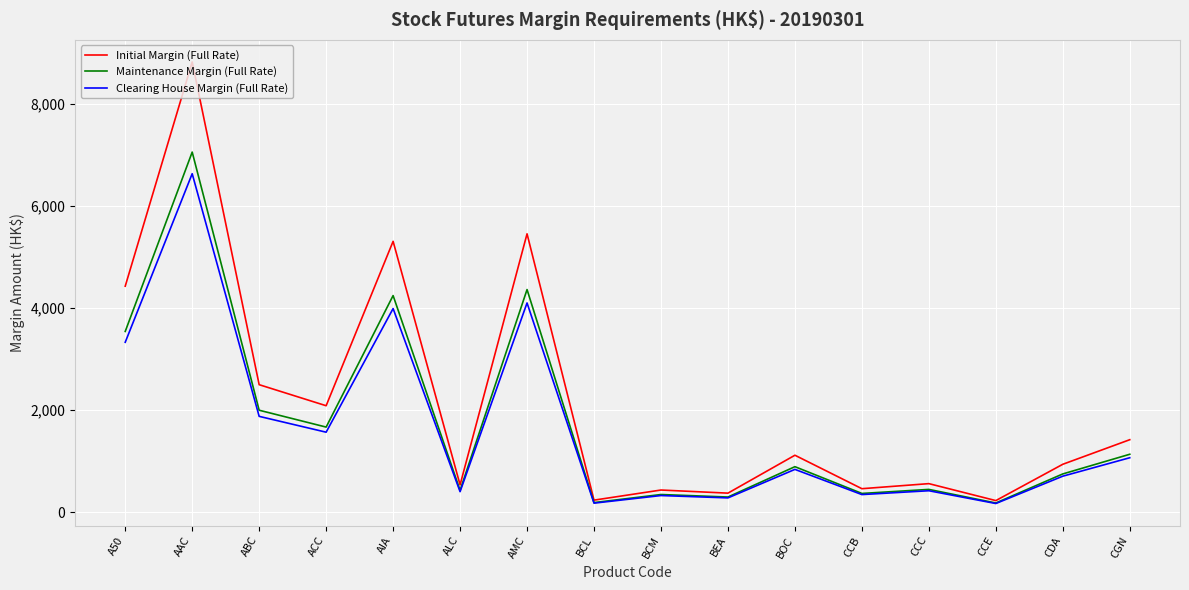

What is the difference between the Clearing House Margin (Full Rate) values at AMC and CCE?

3926